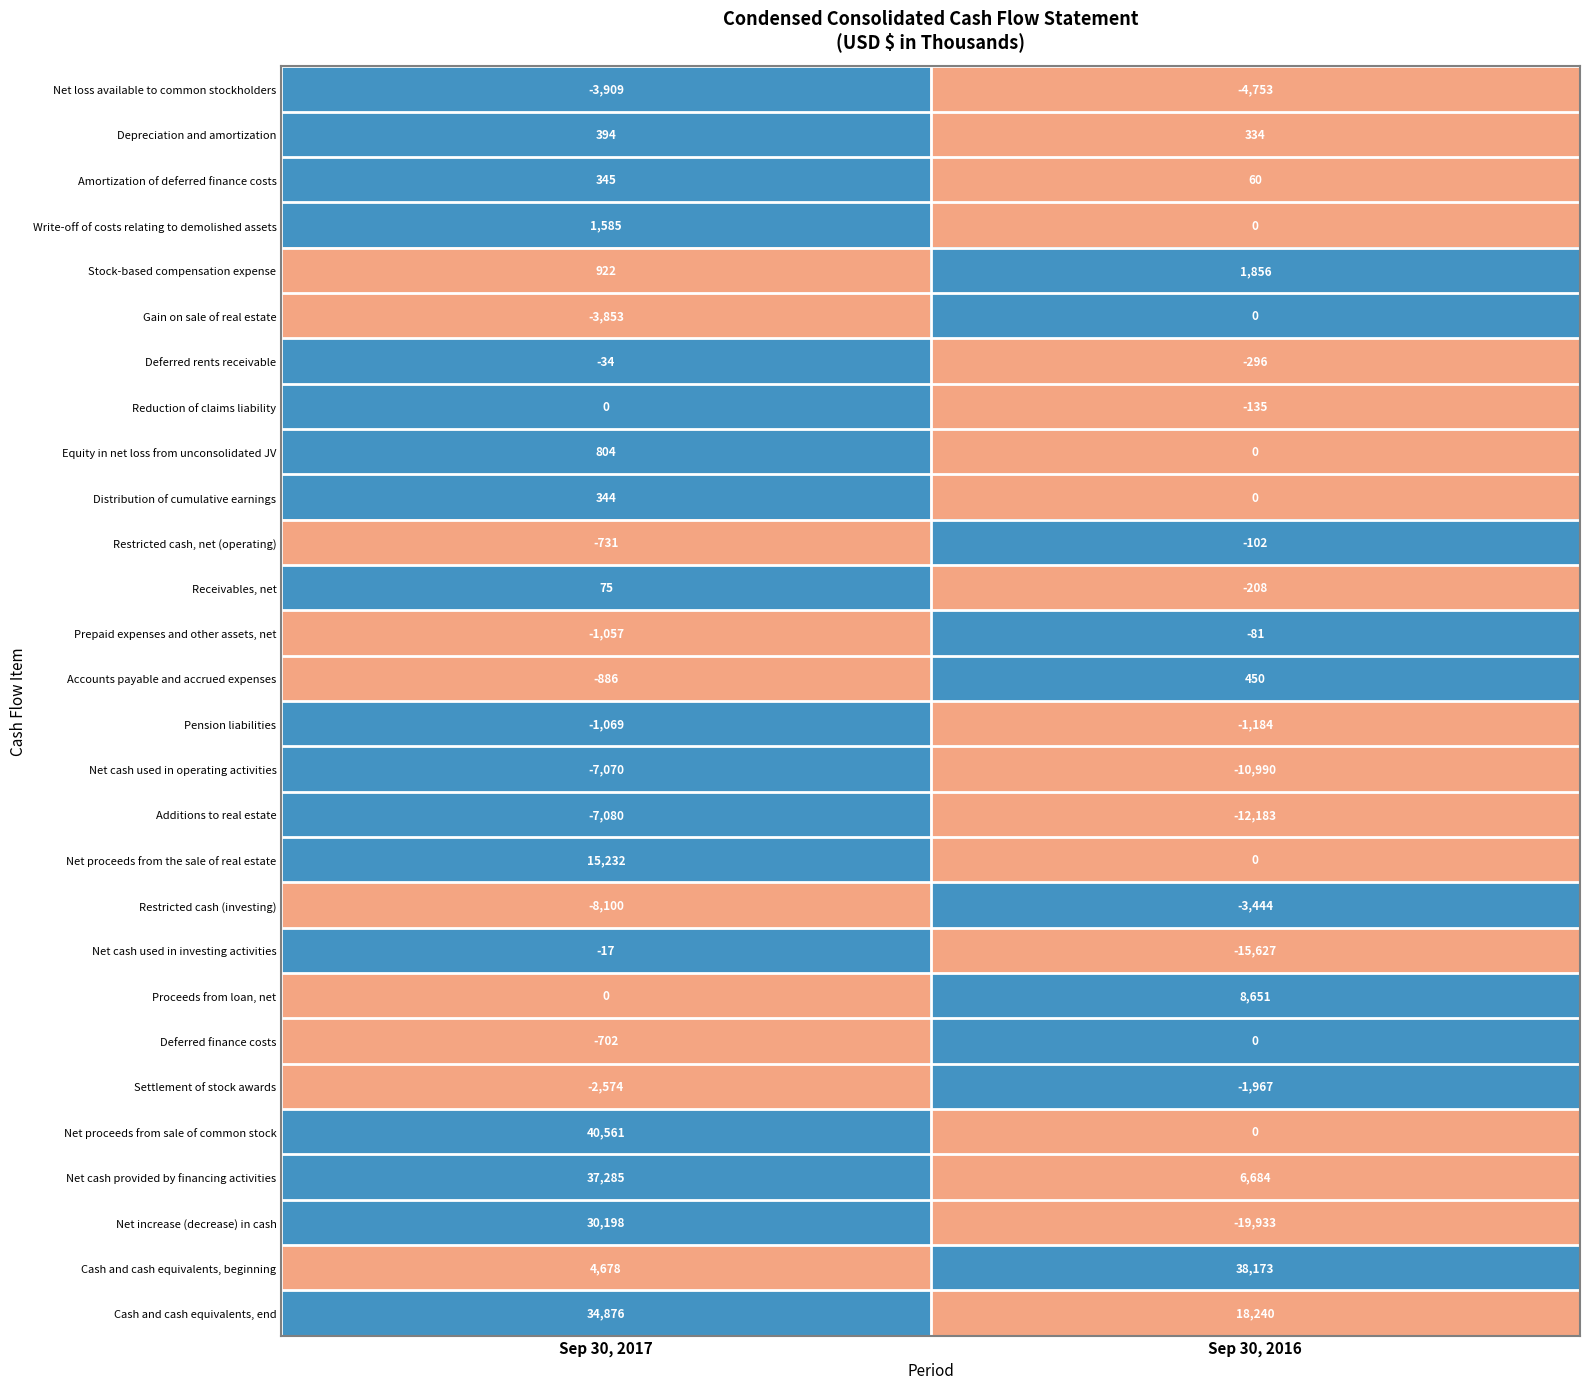

Which series has the largest total across all categories?

Cash and cash equivalents, end